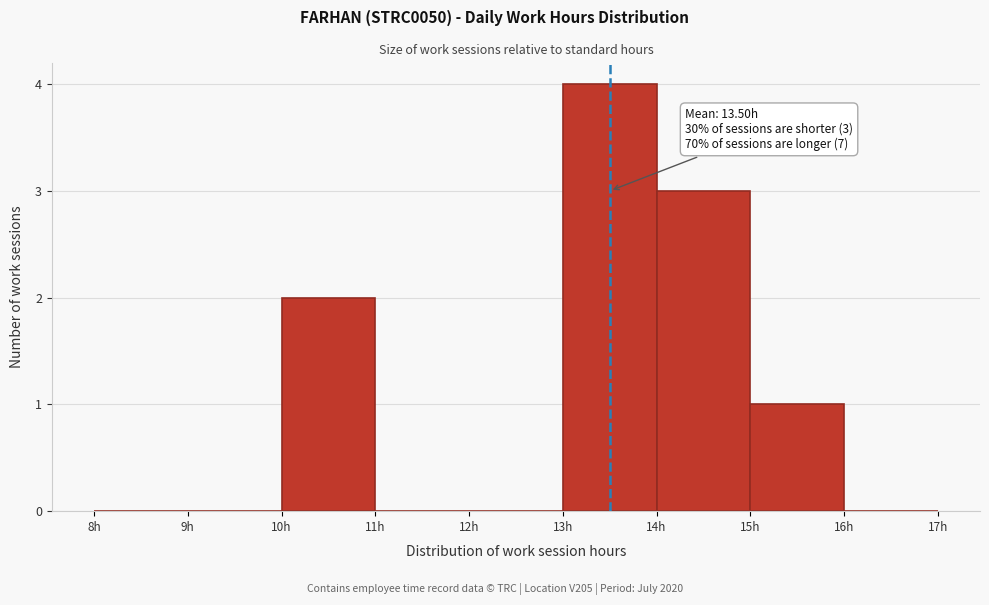

Over which range of the x-axis is the bar tallest?

13 to 14